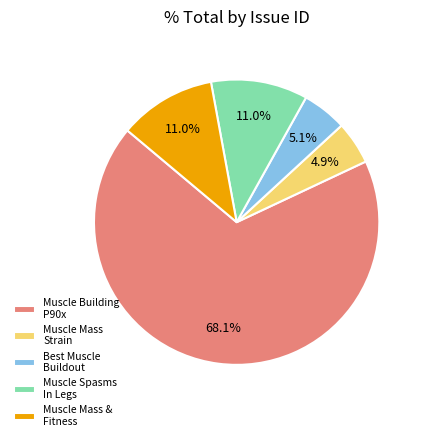

How much of the chart is everything except Muscle Spasms In Legs?

89.0%